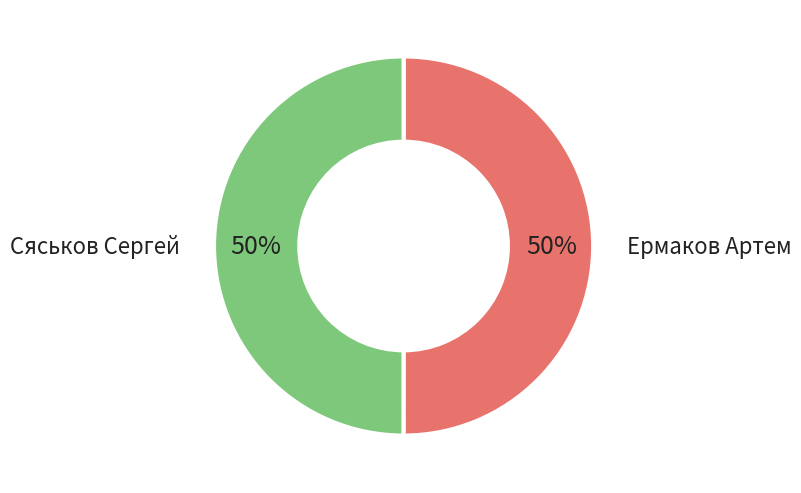

Approximately how many times larger is the value at Ермаков Артем compared to Сяськов Сергей?

1.0